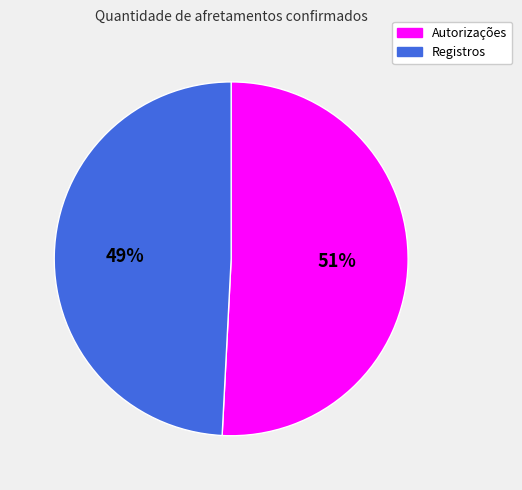

Count the number of slices in the pie.

2